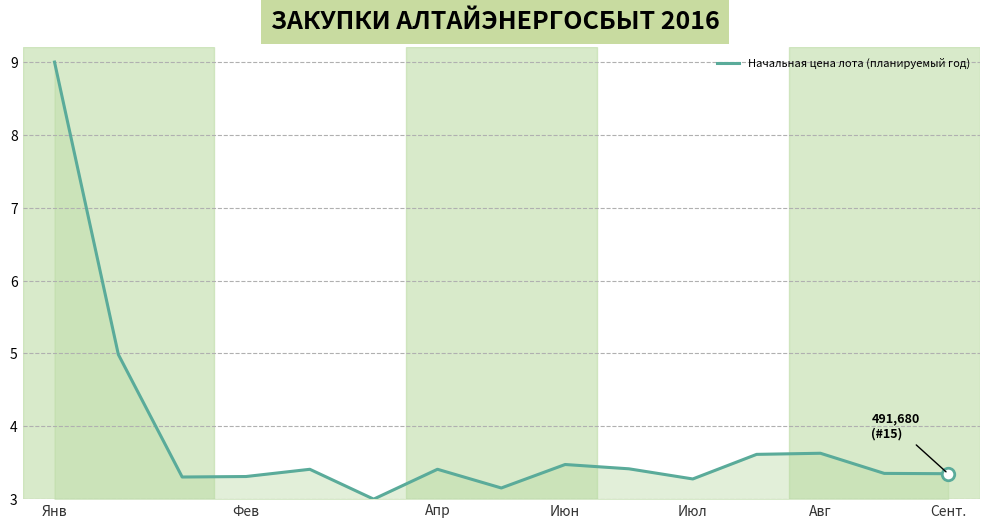

What is the greatest value displayed?

9.0